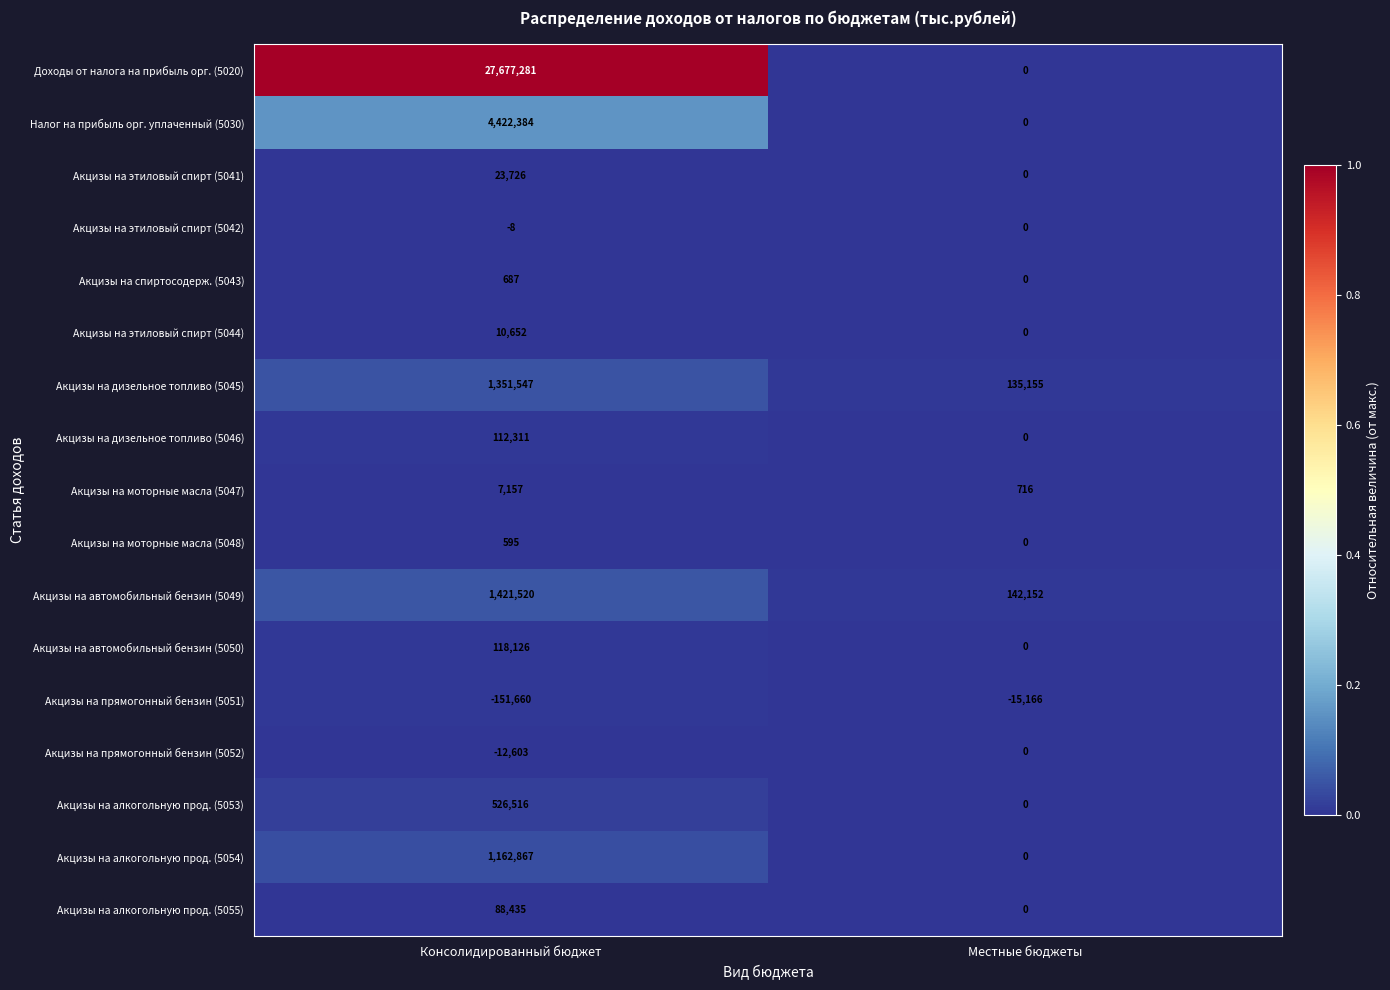

How many series are shown in this chart?

17